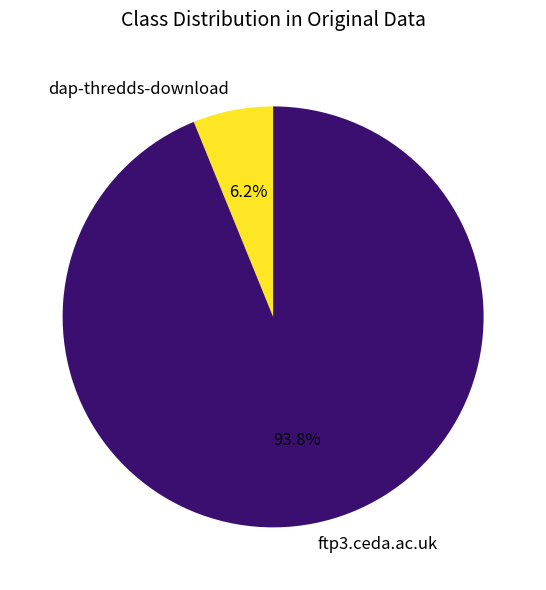

What percentage is NOT represented by dap-thredds-download?

93.8%